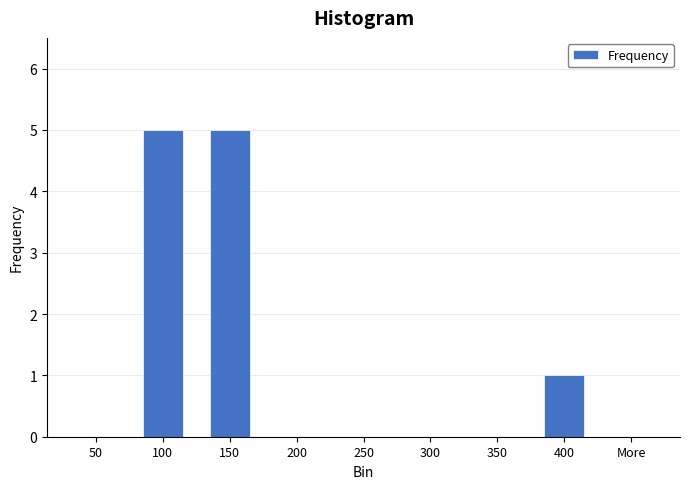

Reading right to left, what are all the values shown in this chart?

More=0	400=1	350=0	300=0	250=0	200=0	150=5	100=5	50=0